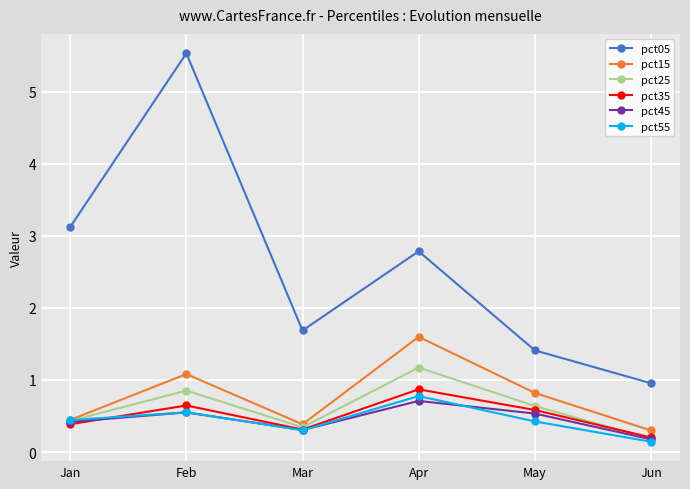

What is the difference between the pct35 values at Apr and May?

0.3